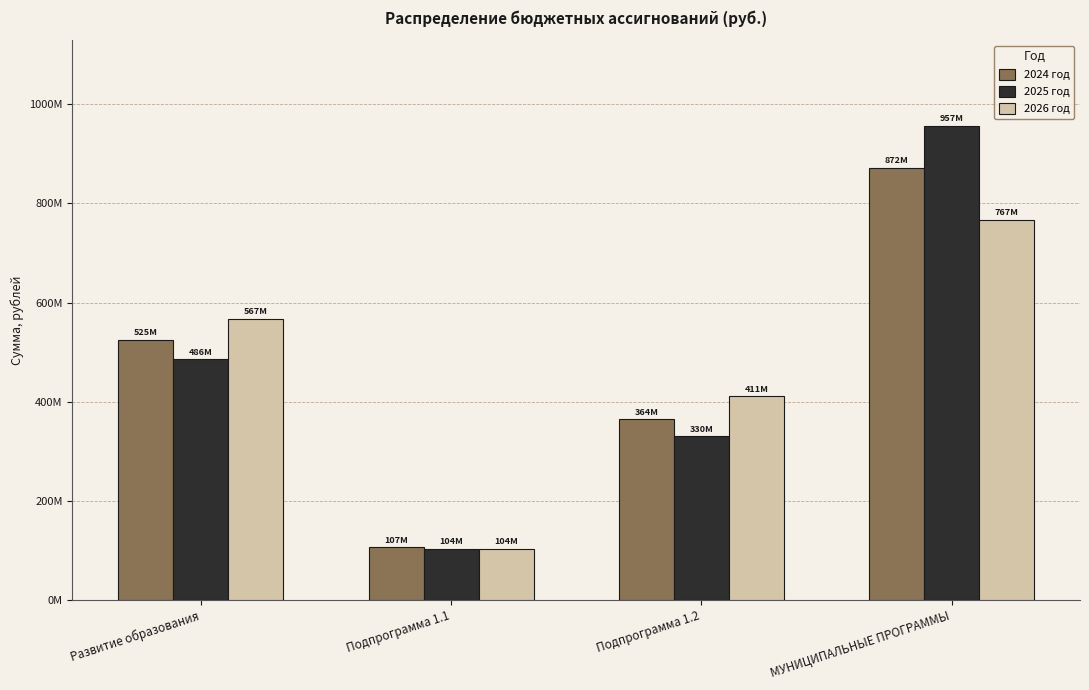

Which label corresponds to the largest value in the chart?

МУНИЦИПАЛЬНЫЕ ПРОГРАММЫ